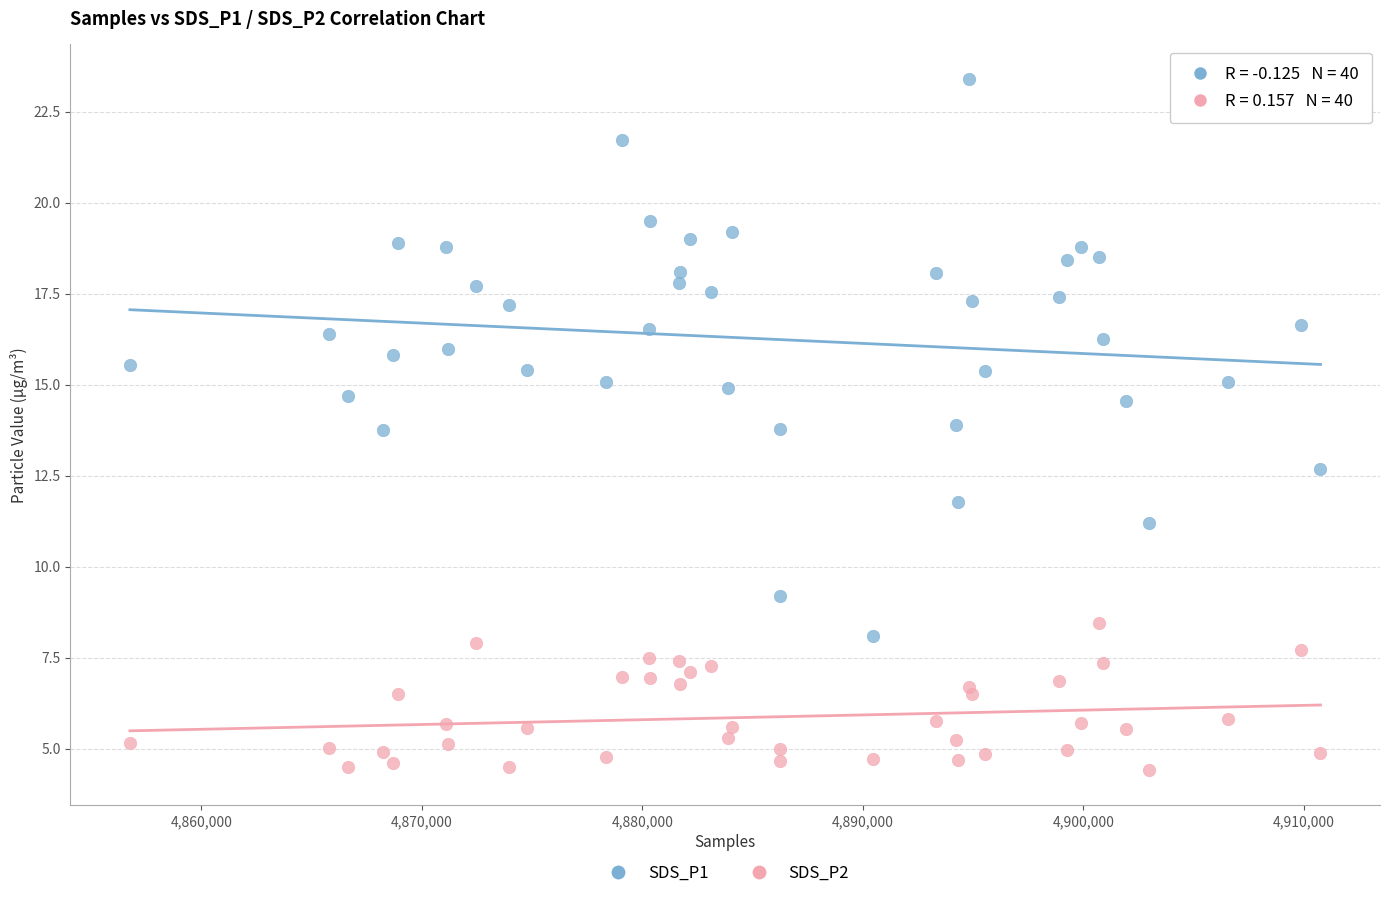

Which series reaches the maximum Y coordinate?

SDS_P1